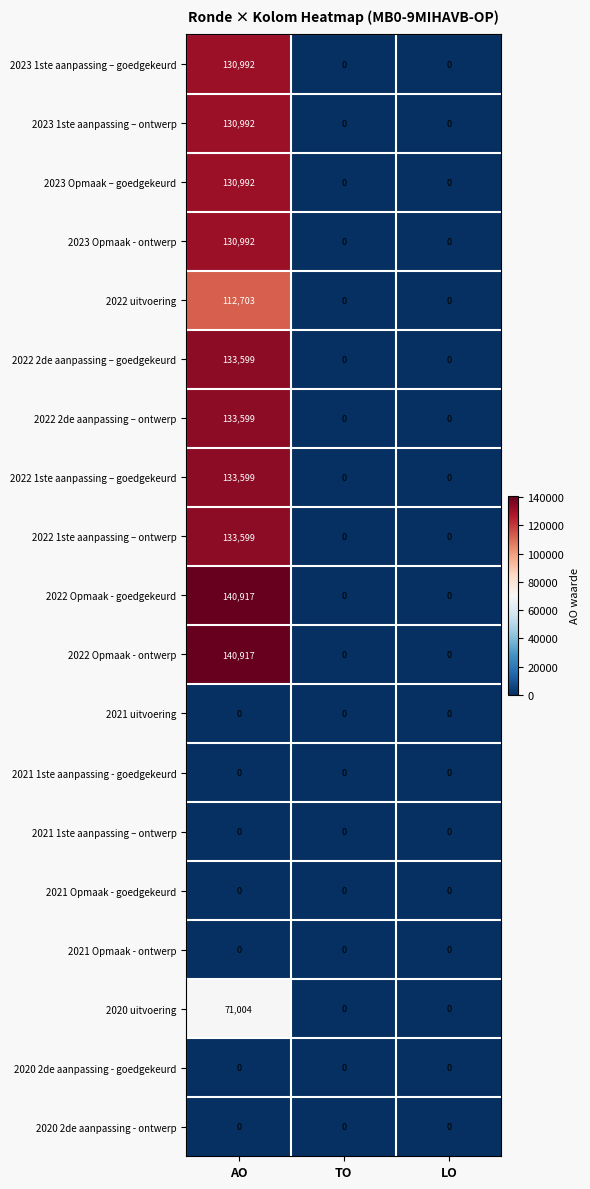

What is the highest value of the 2020 uitvoering series?

71004